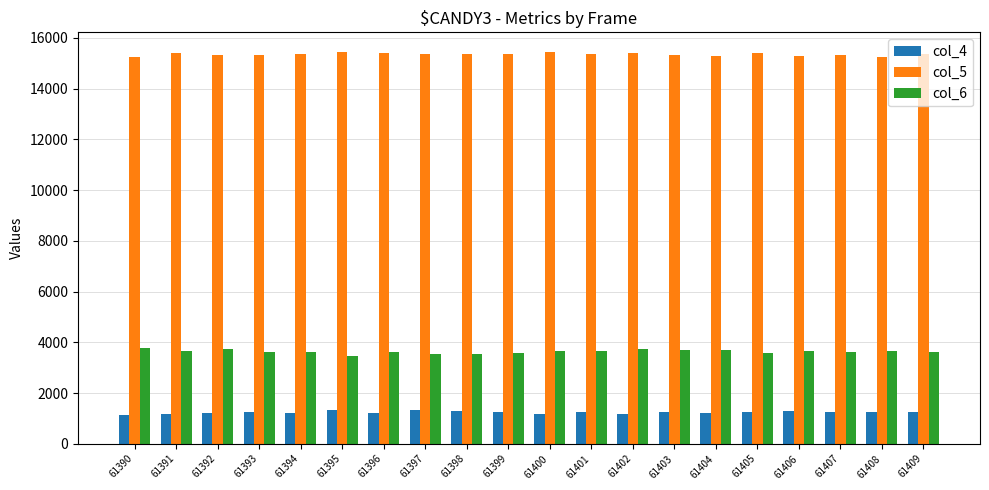

What is the lowest value of the col_6 series?

3461